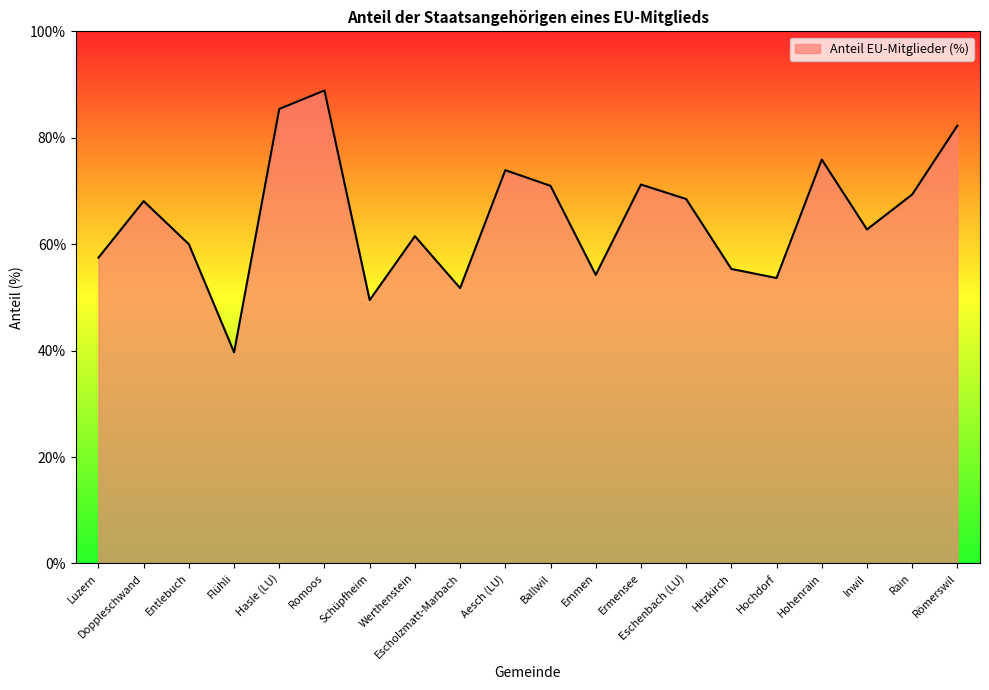

Read the value at Eschenbach (LU).

68.5